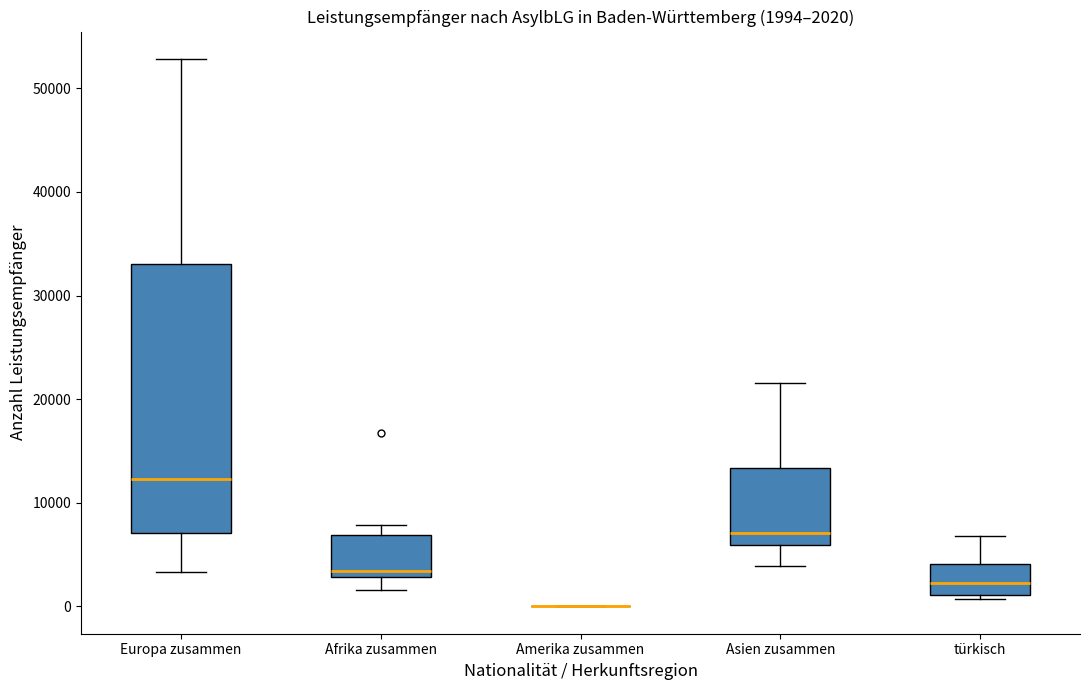

Which box is the tallest, from its lower edge to its upper edge?

Europa zusammen